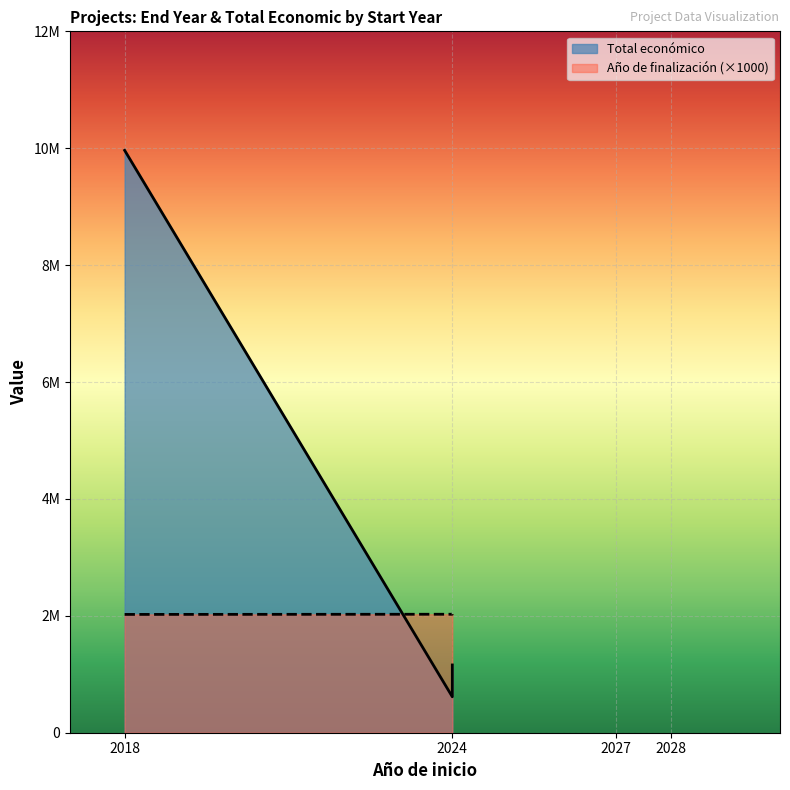

What is the difference between the highest and lowest values at 2024?

1412093